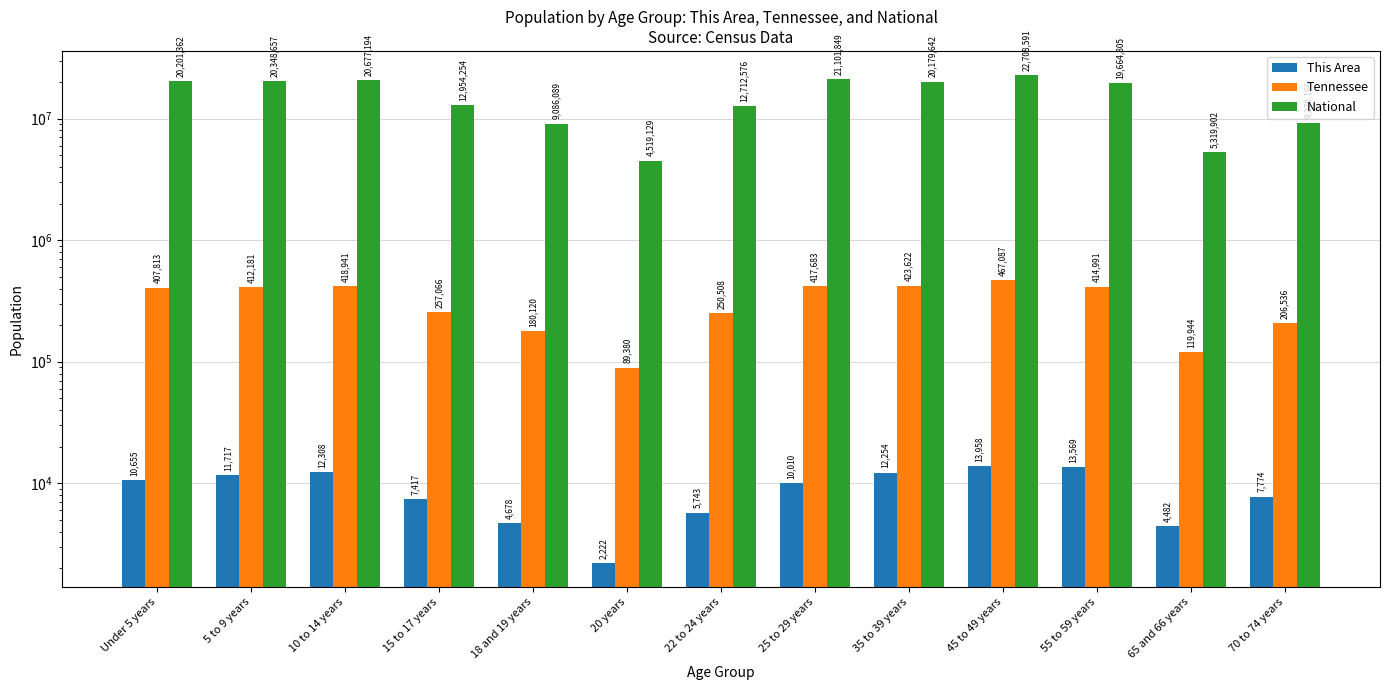

What is the difference between the maximum and minimum values in the This Area series?

11736